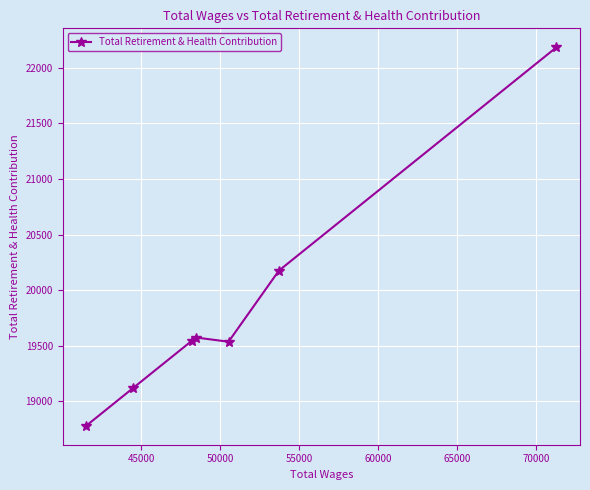

What is the greatest value displayed?

22185